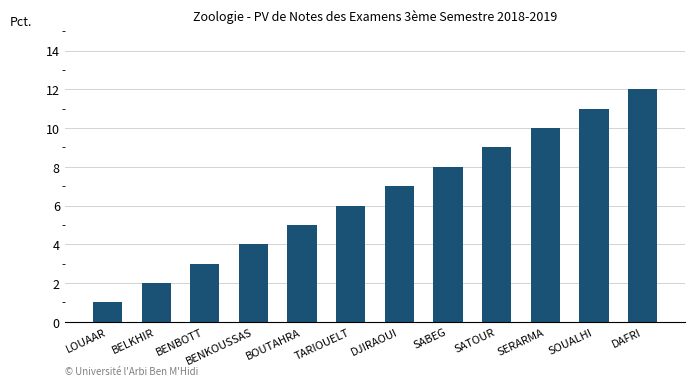

Rank the categories by value from highest to lowest.

DAFRI, SOUALHI, SERARMA, SATOUR, SABEG, DJIRAOUI, TARIOUELT, BOUTAHRA, BENKOUSSAS, BENBOTT, BELKHIR, LOUAAR